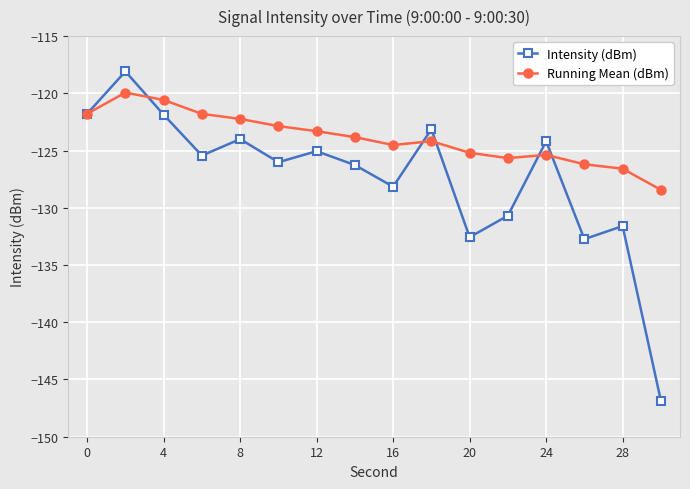

How many interior local valleys does the Intensity (dBm) series have?

5